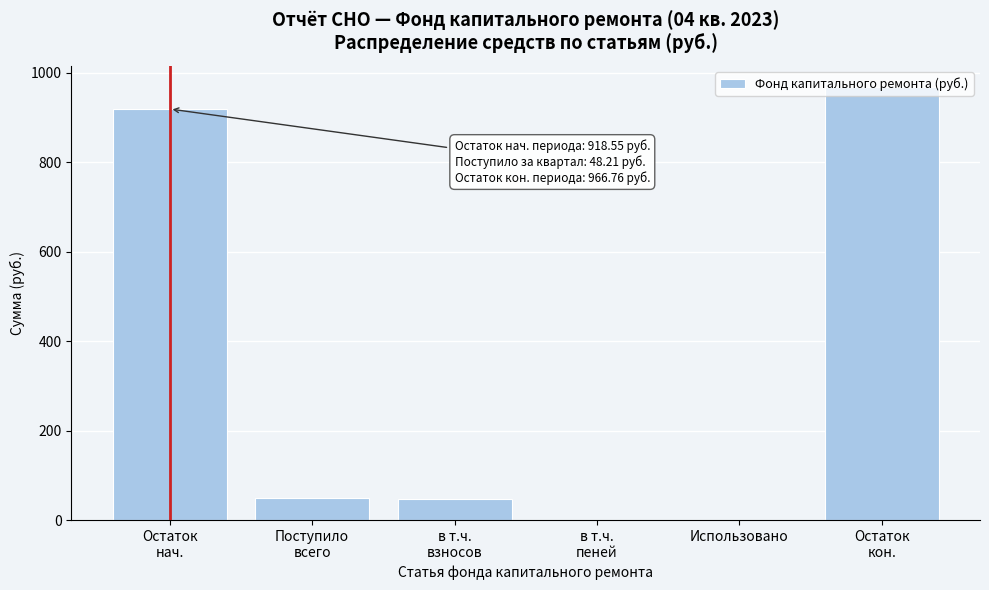

What is the greatest value displayed?

966.8